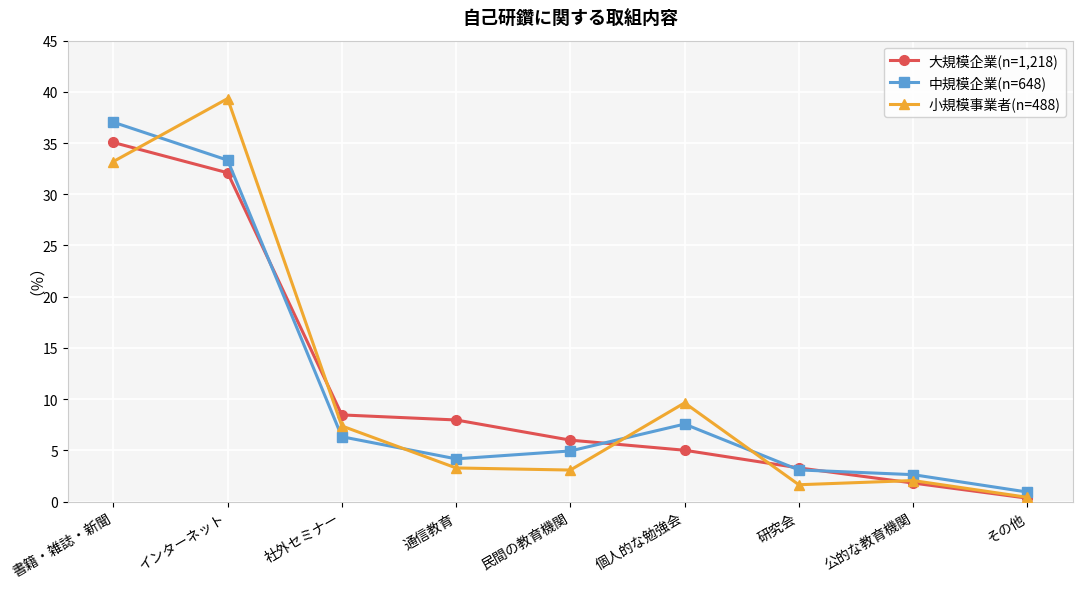

Count the number of categories in the chart.

9